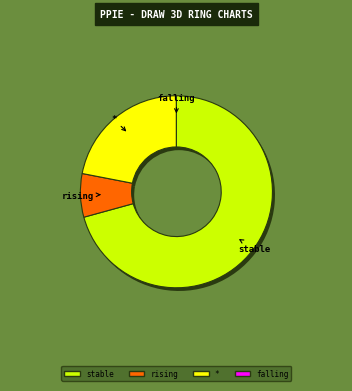

Rank the categories by value from highest to lowest.

stable, *, rising, falling